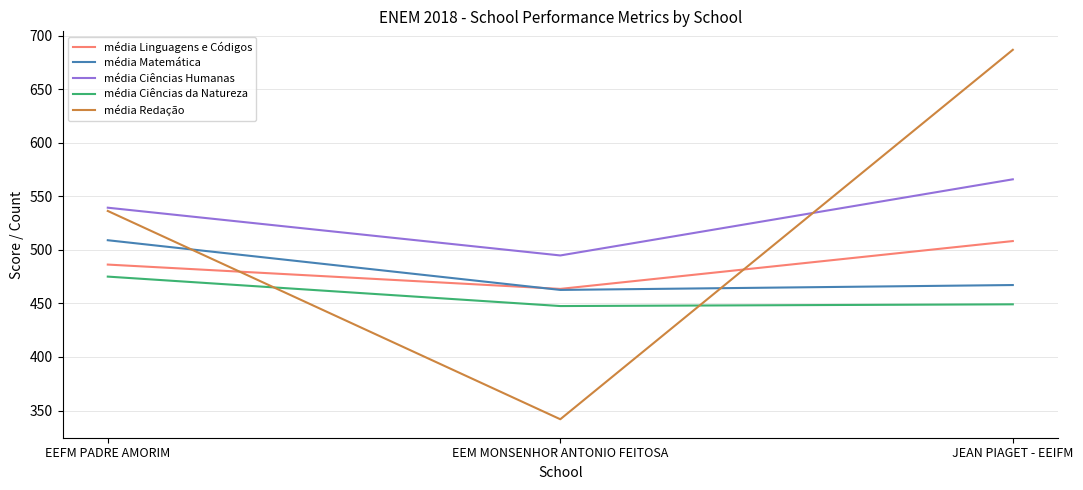

Where is média Redação nearest to the value 514?

EEFM PADRE AMORIM